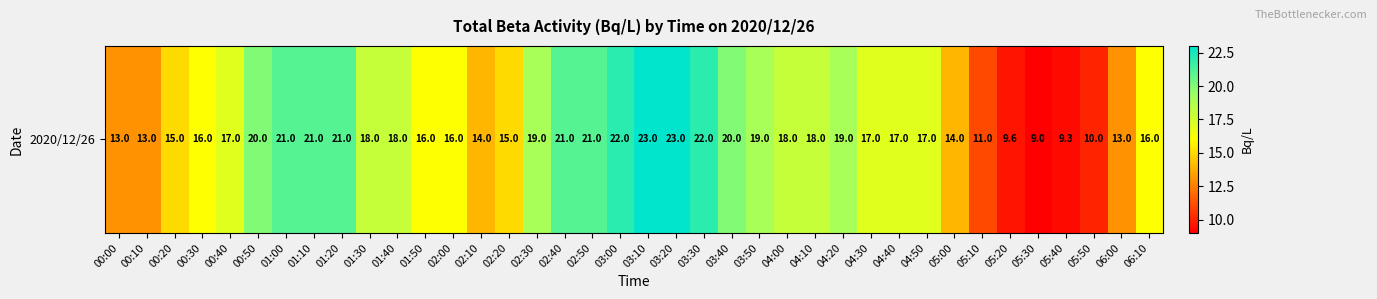

Is it true that the value at 01:40 is 29.6?

False